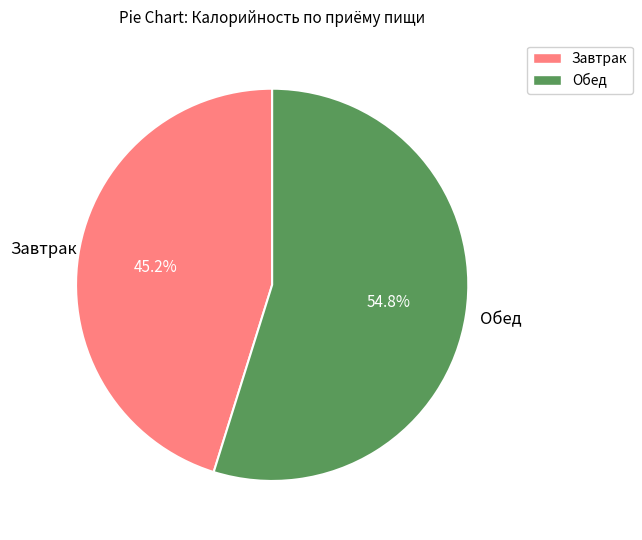

To the nearest percent, what portion does Обед represent?

55%